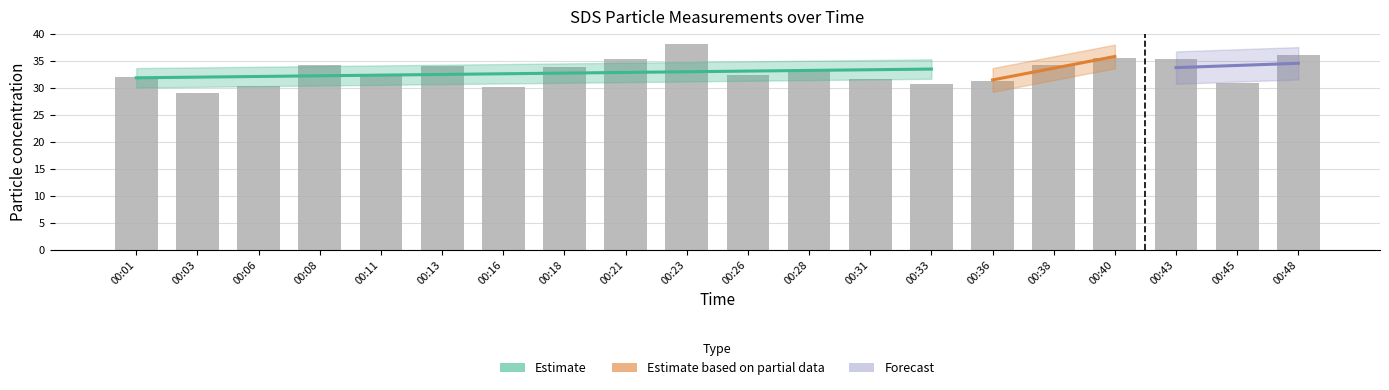

Rank the categories by value from highest to lowest.

00:23, 00:48, 00:40, 00:43, 00:21, 00:08, 00:38, 00:13, 00:18, 00:28, 00:11, 00:26, 00:01, 00:31, 00:36, 00:45, 00:33, 00:06, 00:16, 00:03